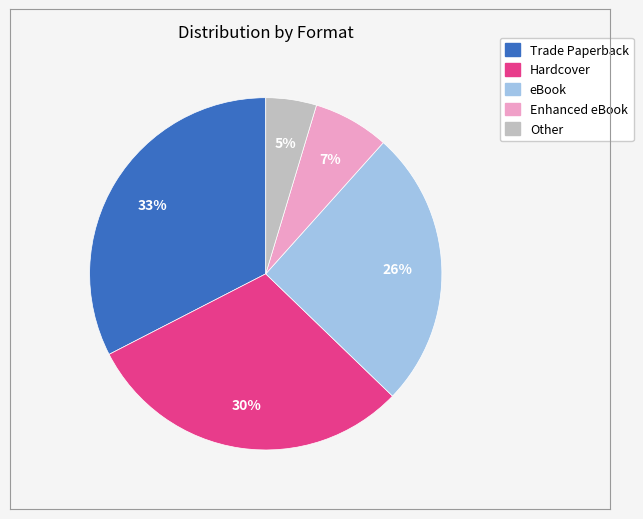

Is there a majority slice in this chart?

No